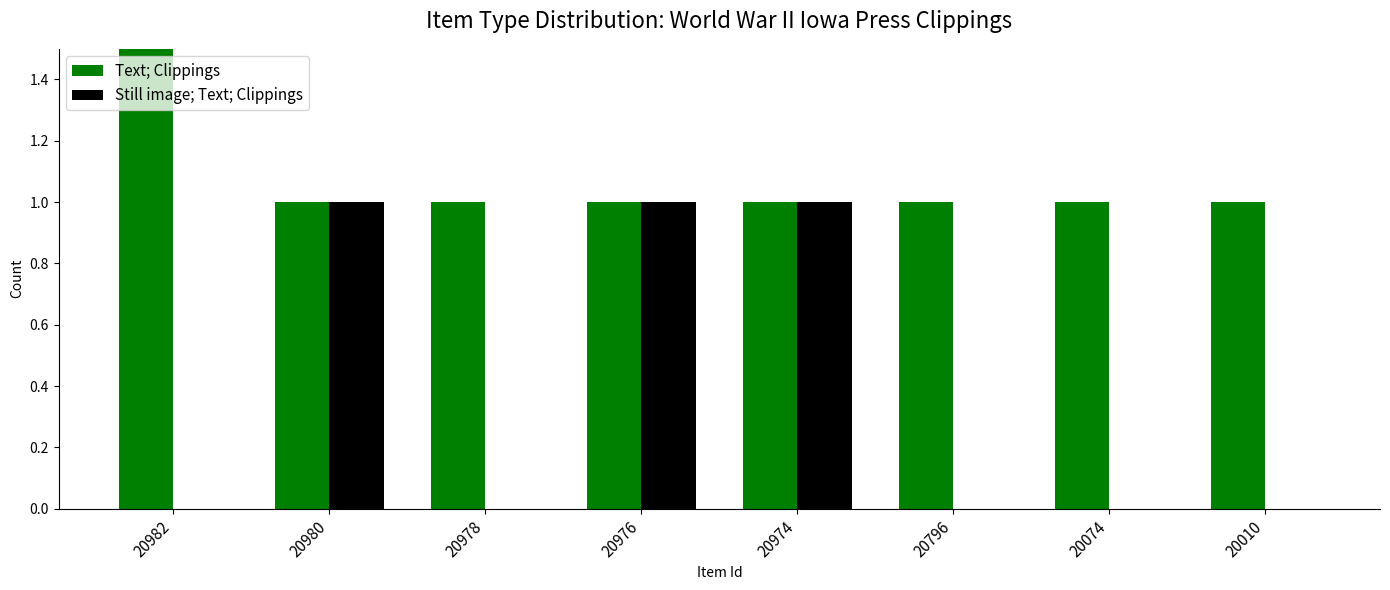

Is it true that Text; Clippings equals 1 at 20974?

True